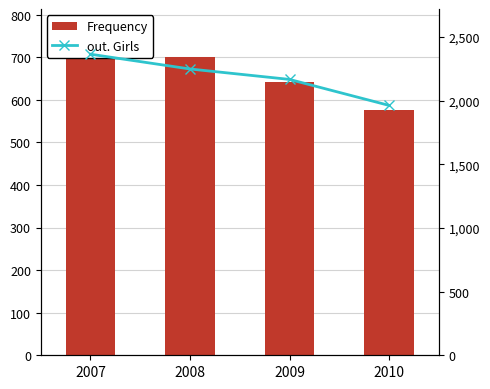

List the series in order of their overall mean, highest first.

out. Girls, Frequency